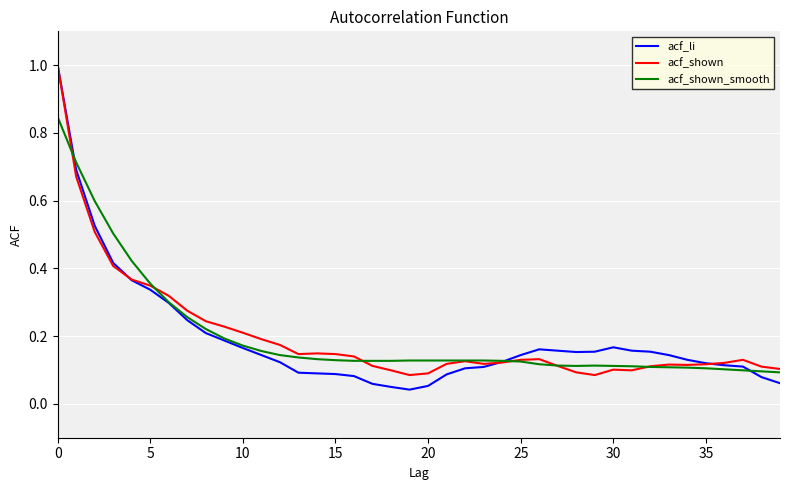

What is the greatest value displayed?

1.0